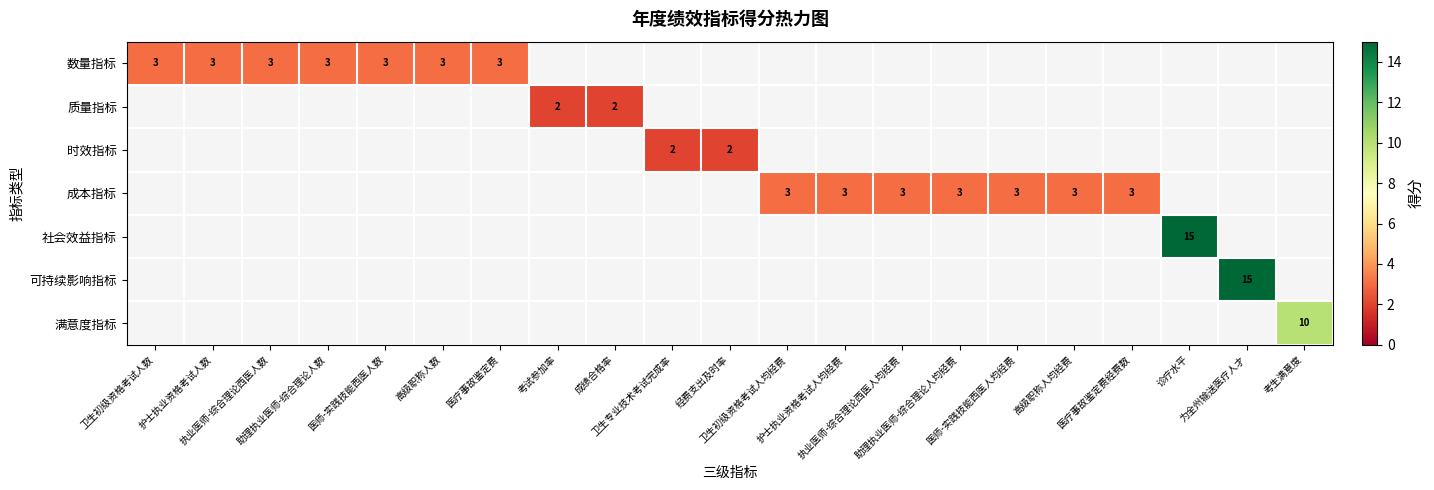

Count the number of data series in this chart.

7